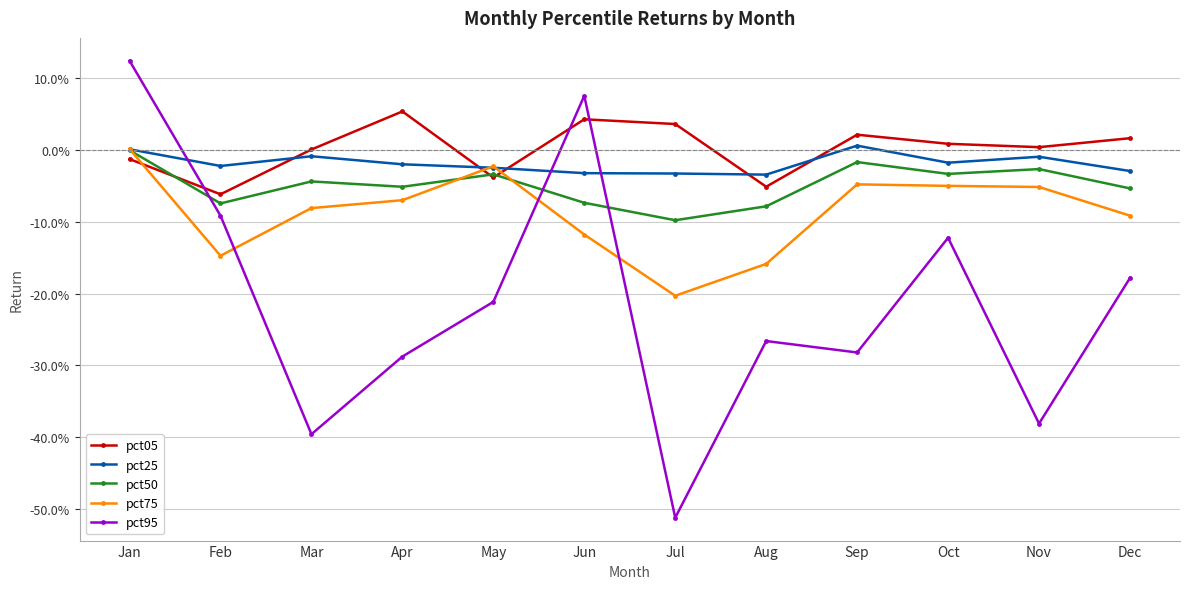

The value of pct95 at Sep is -0.3. True or false?

True